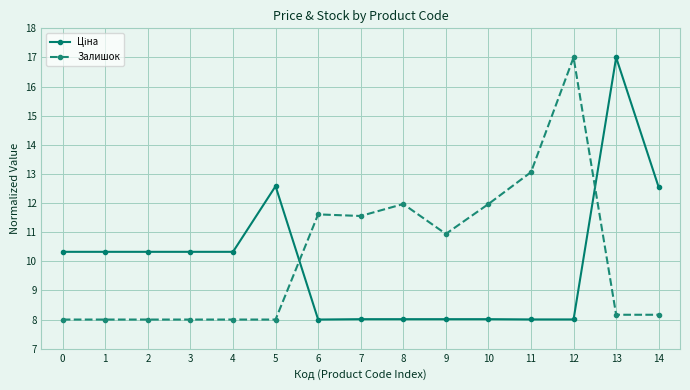

What is the difference between the highest and lowest values at 8?

4.0